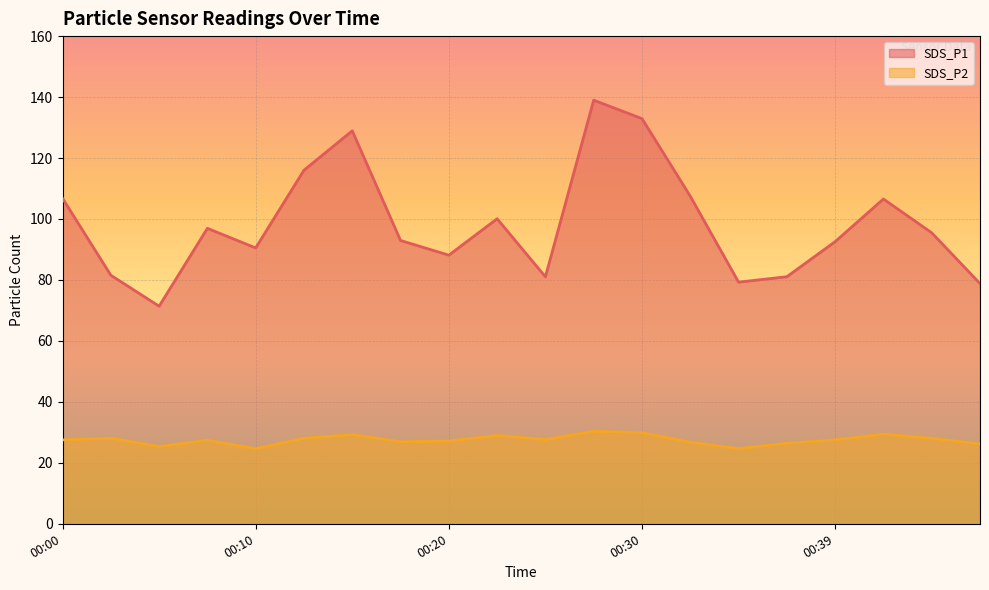

Is it true that SDS_P1 equals 93.0 at 00:17?

True